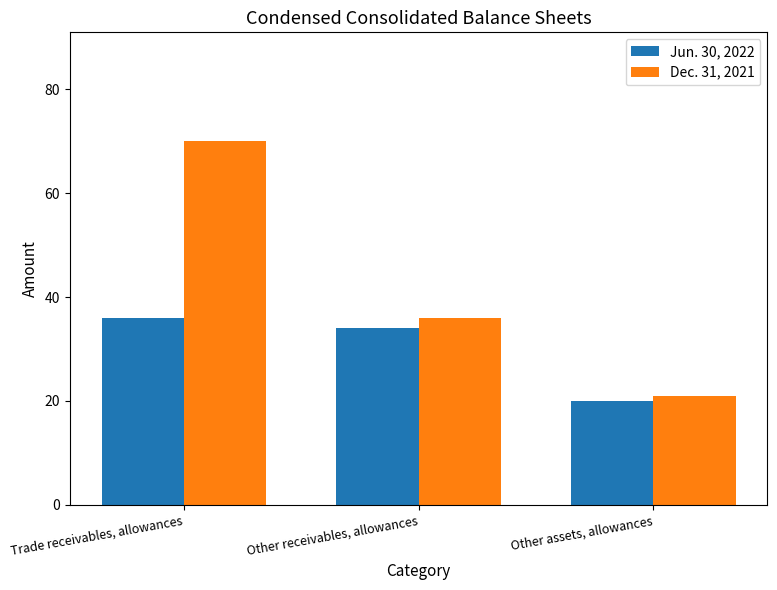

What is the spread (max minus min) of values at Other receivables, allowances?

2